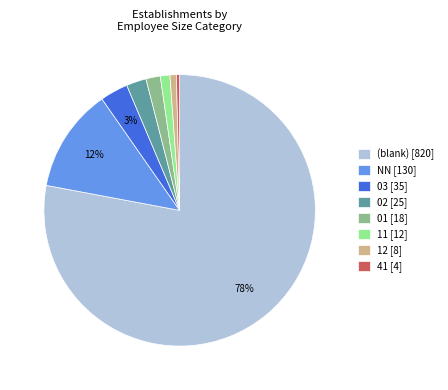

Which category accounts for the majority?

(blank) [820]